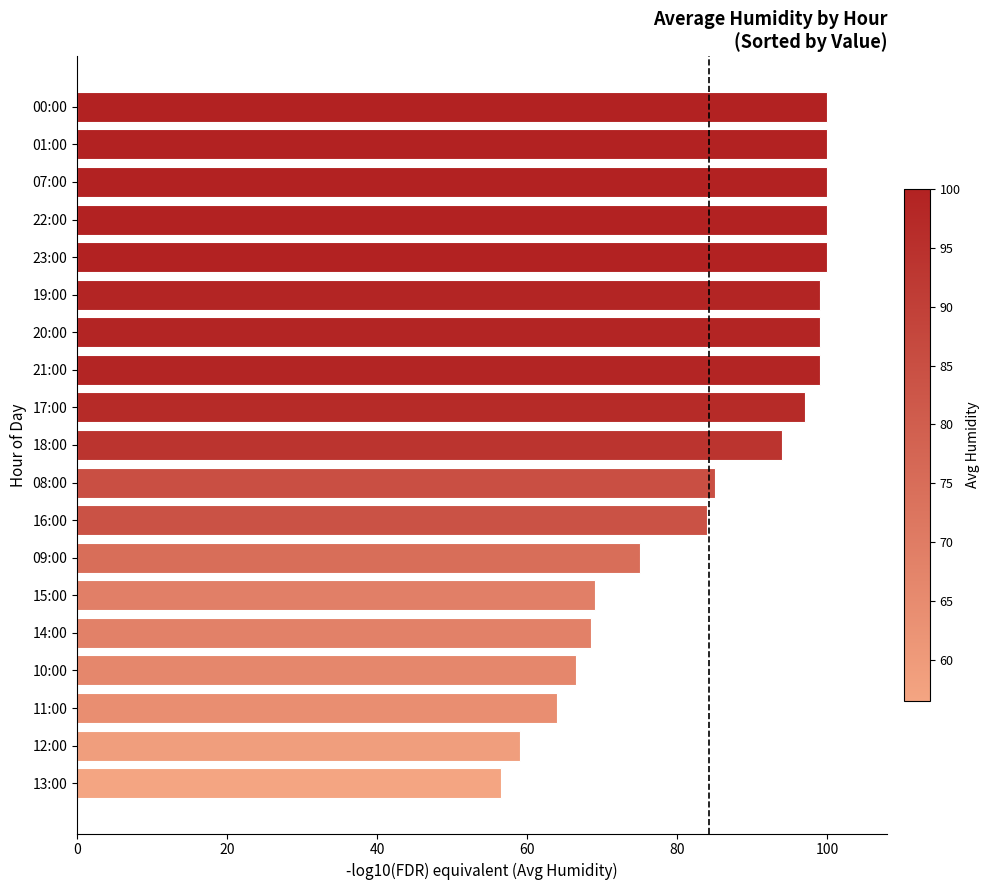

What is the smallest value displayed?

56.5